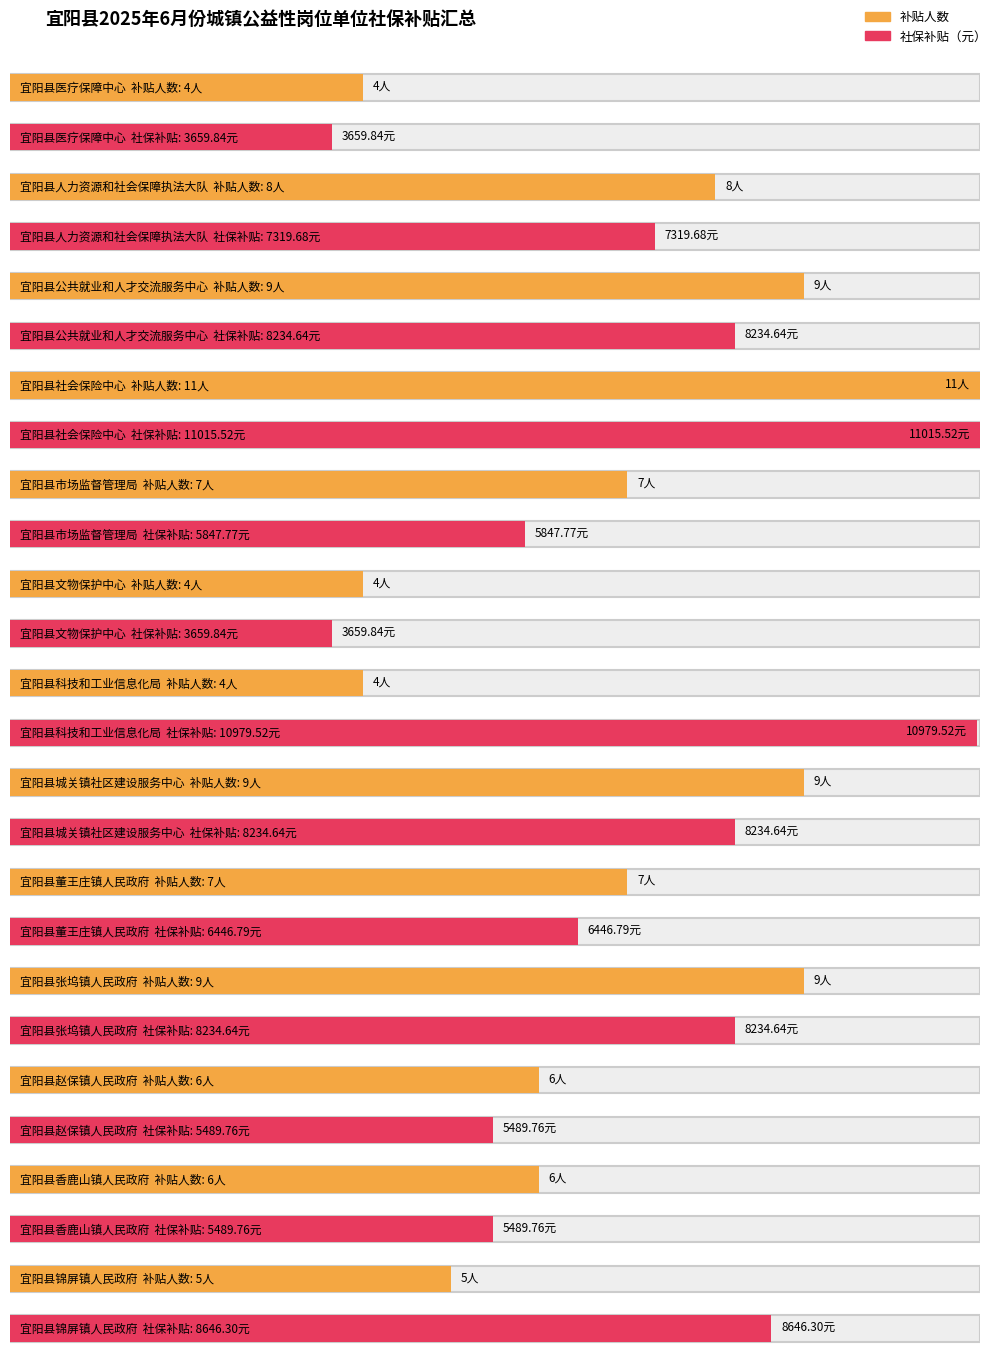

At which category is the sum across all series the highest?

宜阳县社会保险中心